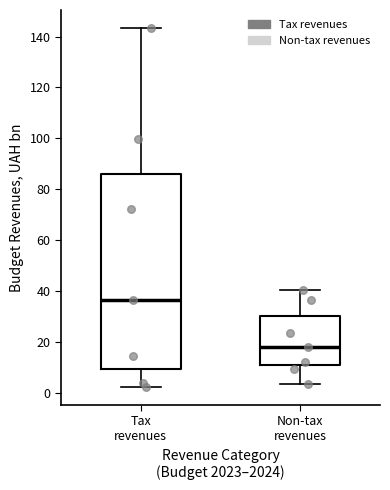

Reading left to right, transcribe this box plot: for each box, give where its median line is, the range the box spans, and where its two whiskers end, as read against the y-axis. The values are not printed on the chart, so give them approximately, as read against the axis.

Tax revenues: median 36, box 10 to 86, whiskers 2 to 144
Non-tax revenues: median 18, box 10 to 30, whiskers 4 to 40